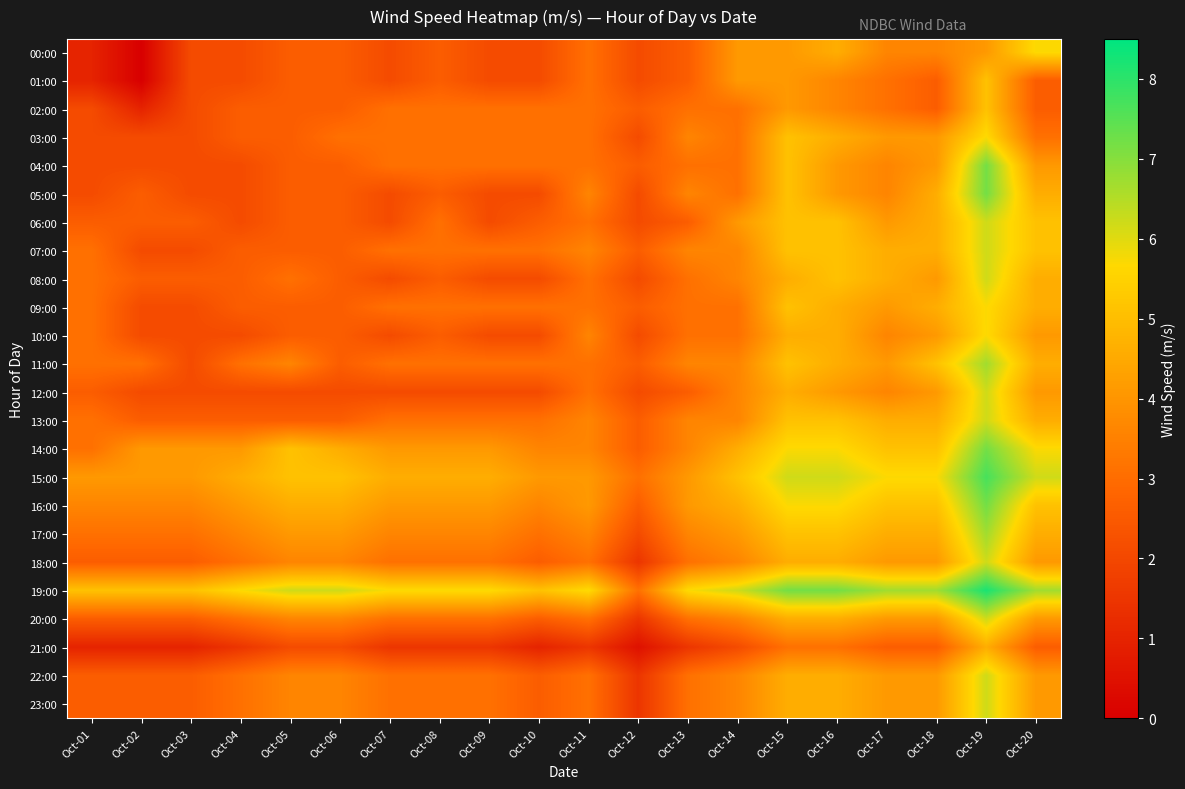

Rank the series by their maximum value, from lowest to highest.

21:00, 01:00, 02:00, 00:00, 03:00, 09:00, 10:00, 06:00, 07:00, 08:00, 12:00, 13:00, 18:00, 20:00, 22:00, 23:00, 11:00, 17:00, 04:00, 05:00, 14:00, 16:00, 15:00, 19:00